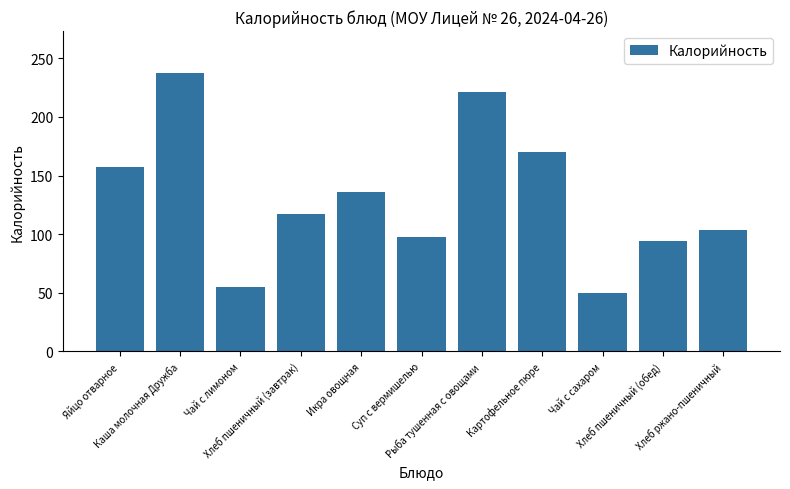

Which label corresponds to the largest value in the chart?

Каша молочная Дружба